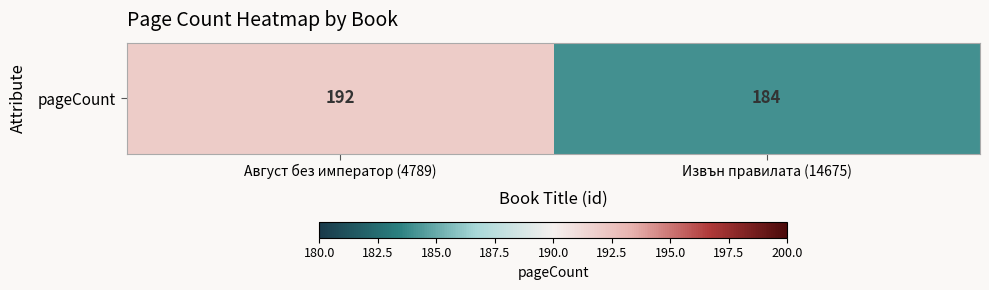

What is the difference between the values at Август без император (4789) and Извън правилата (14675)?

8